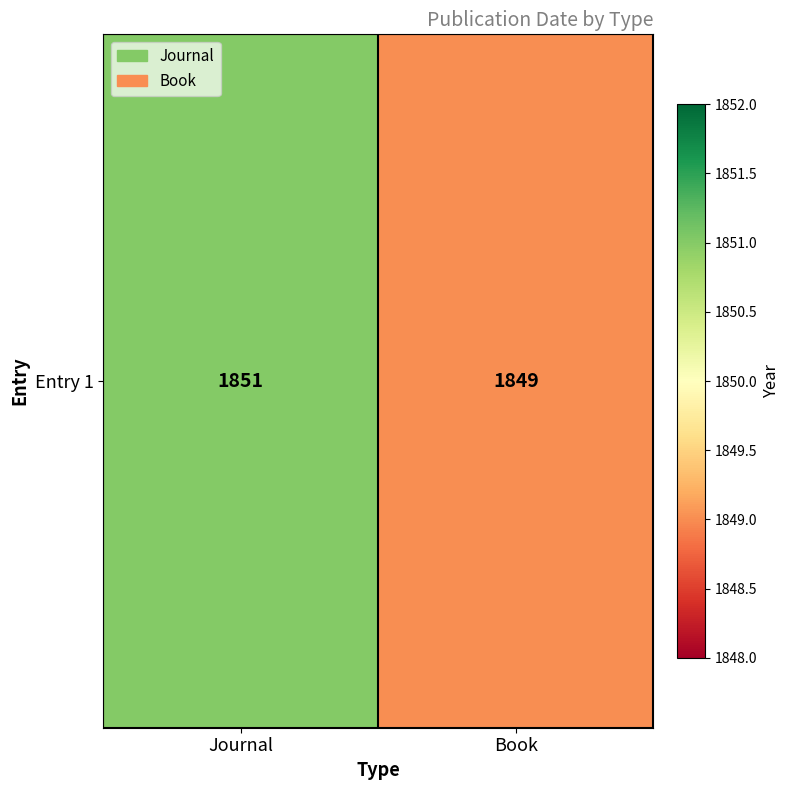

Rank the categories by value from lowest to highest.

Book, Journal